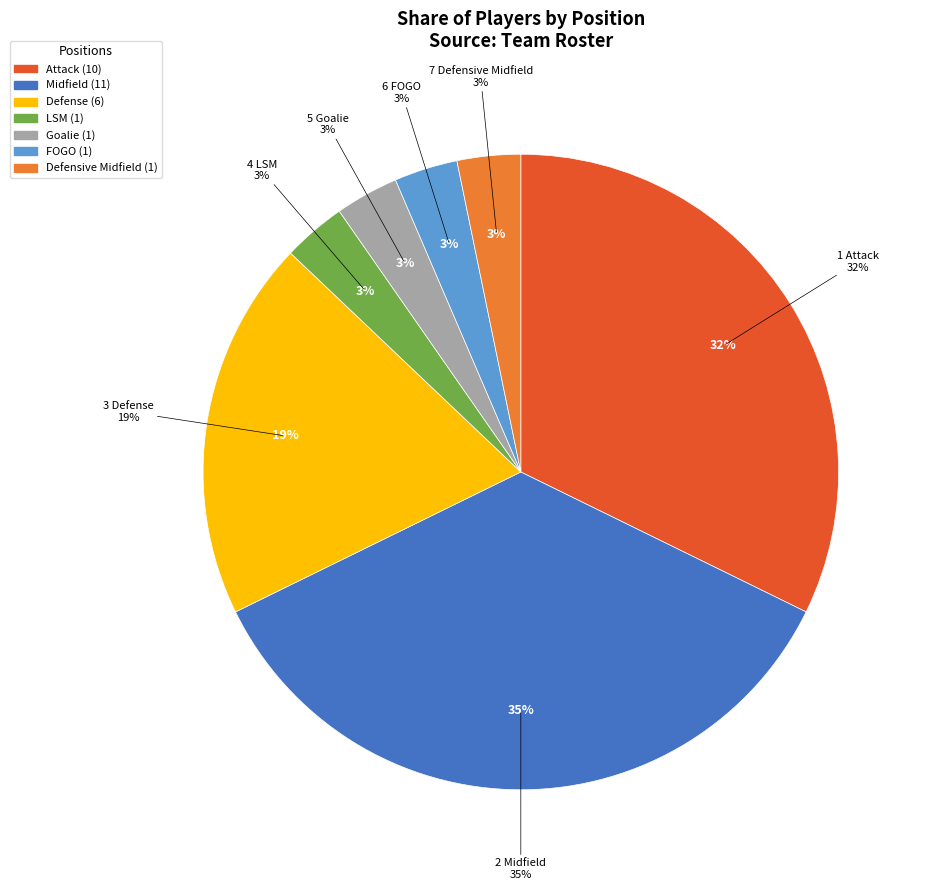

To the nearest percent, what percentage of the pie is LSM?

3%